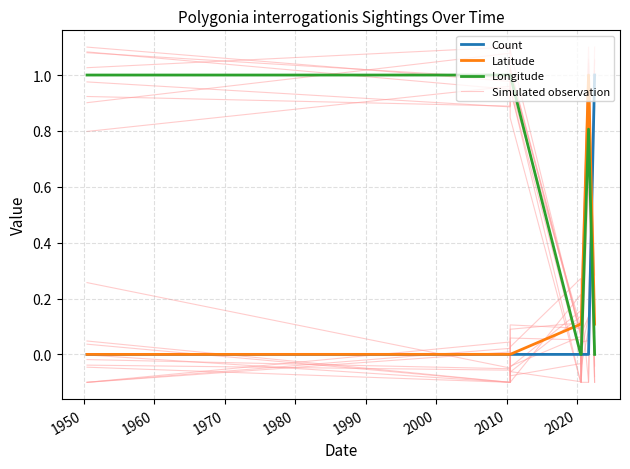

True or false: Count has more than 2 interior local peaks.

False